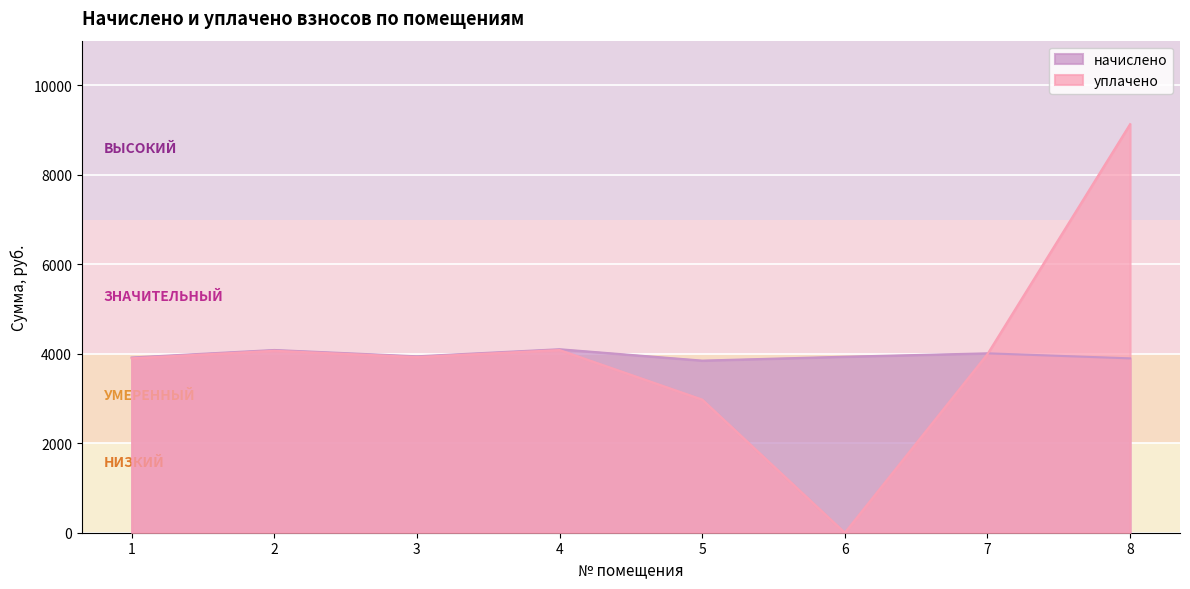

What is the value of the начислено point at the 8th from the left?

3897.9